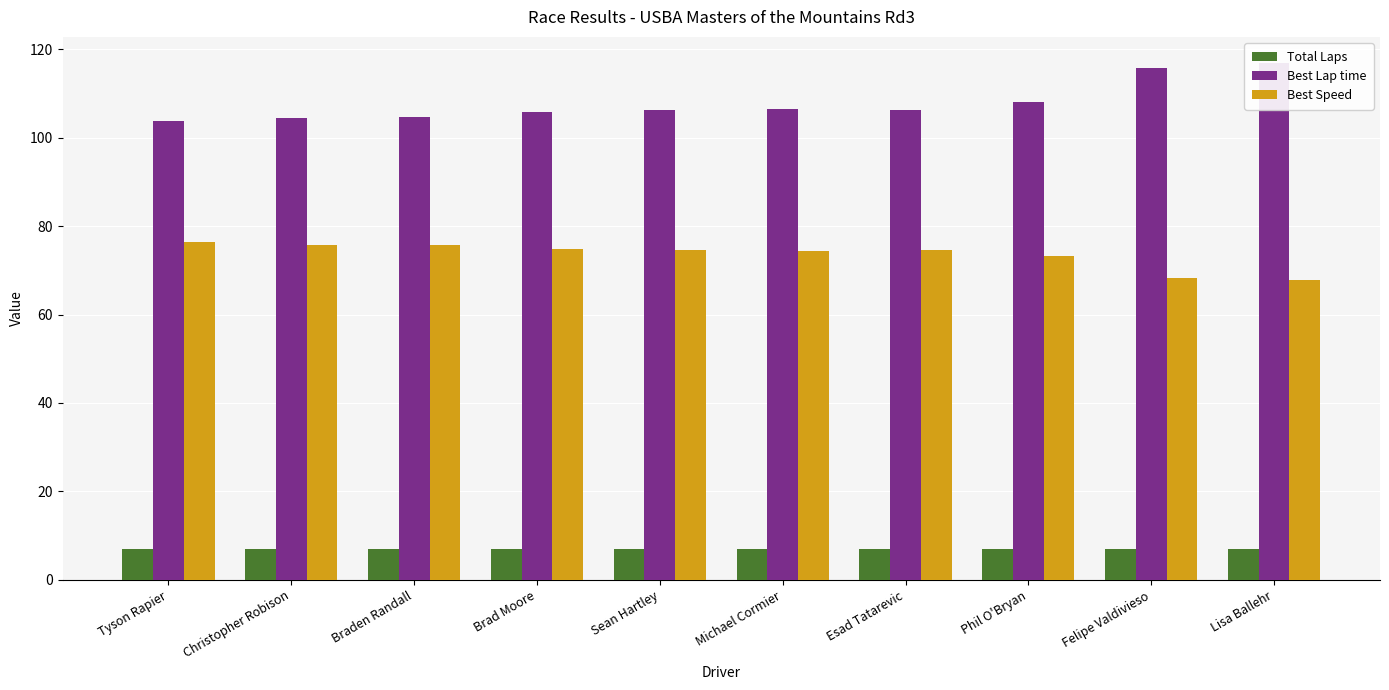

The value of Best Speed at Brad Moore is 74.8. True or false?

True